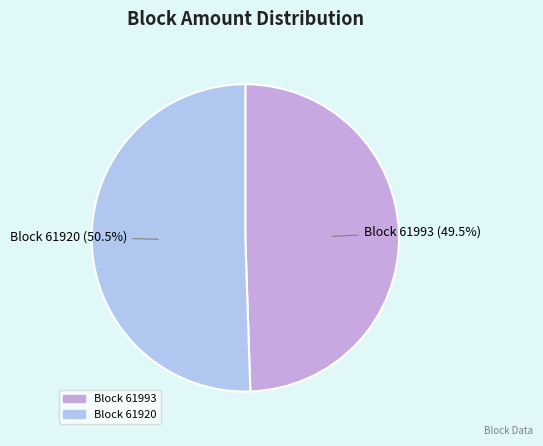

Is there a majority slice in this chart?

Yes